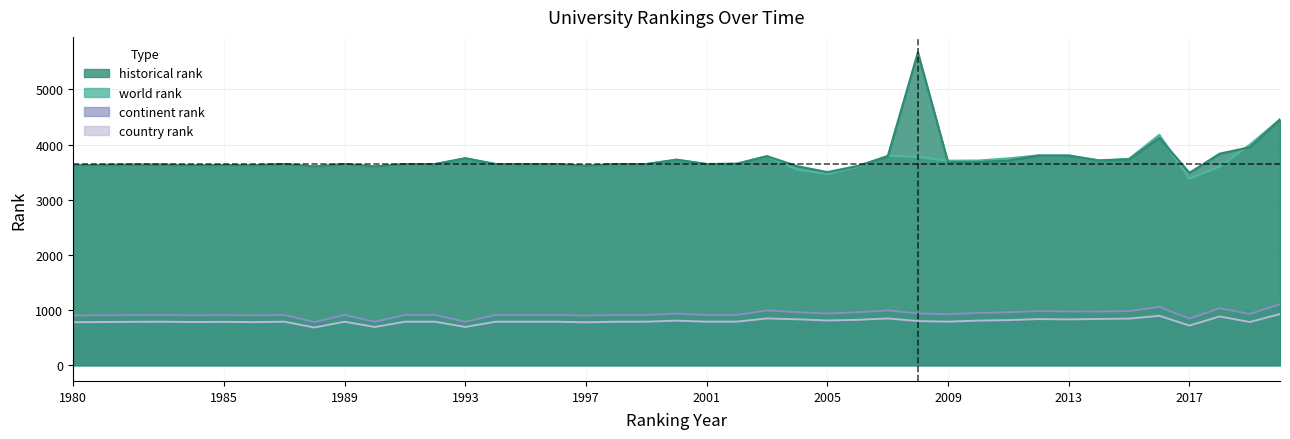

What is the approximate value of continent rank at 1988?

782.0